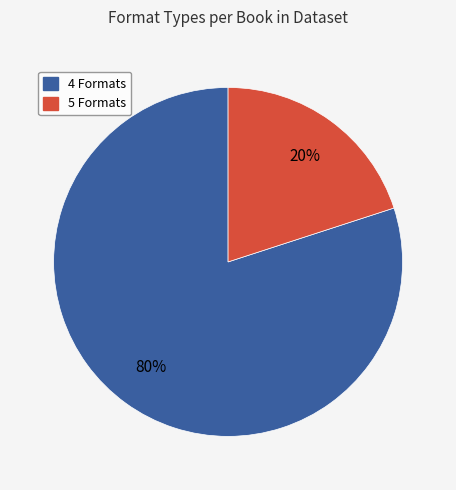

To the nearest percent, what is the average slice percentage?

50%